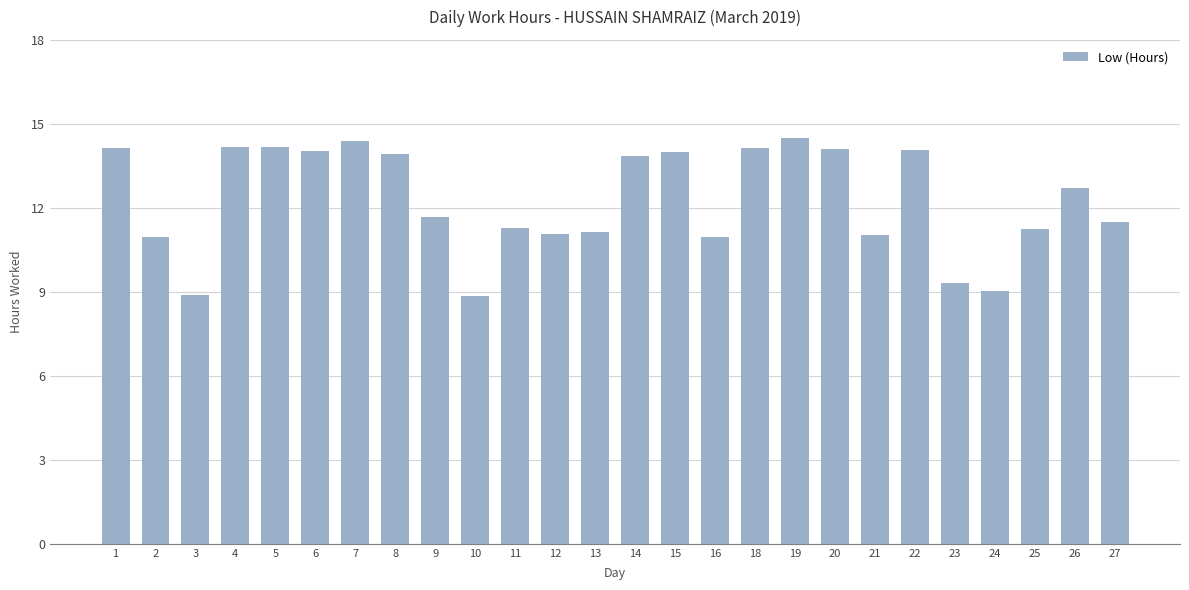

What is the sum of all values?

319.1